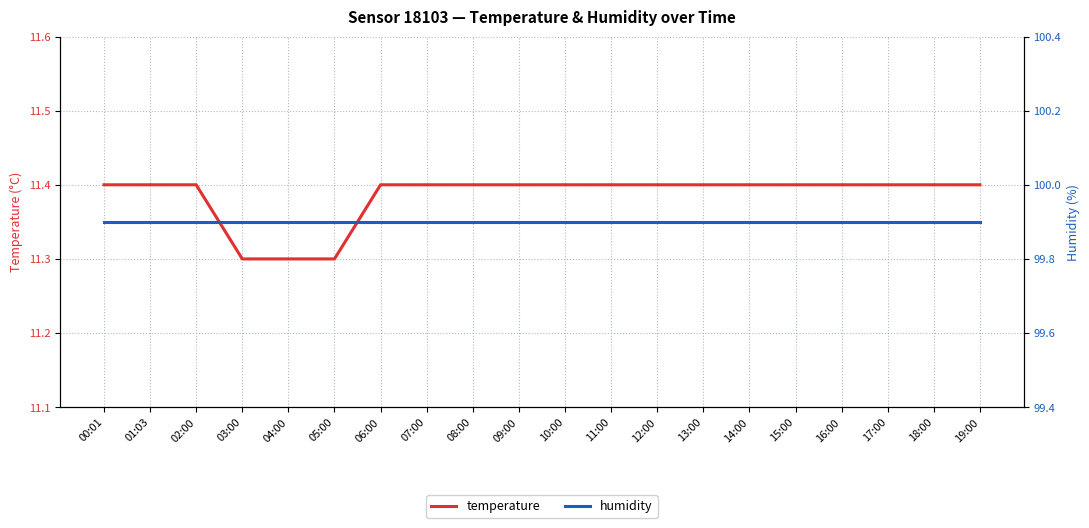

Between 08:00 and 16:00, which is larger?

08:00